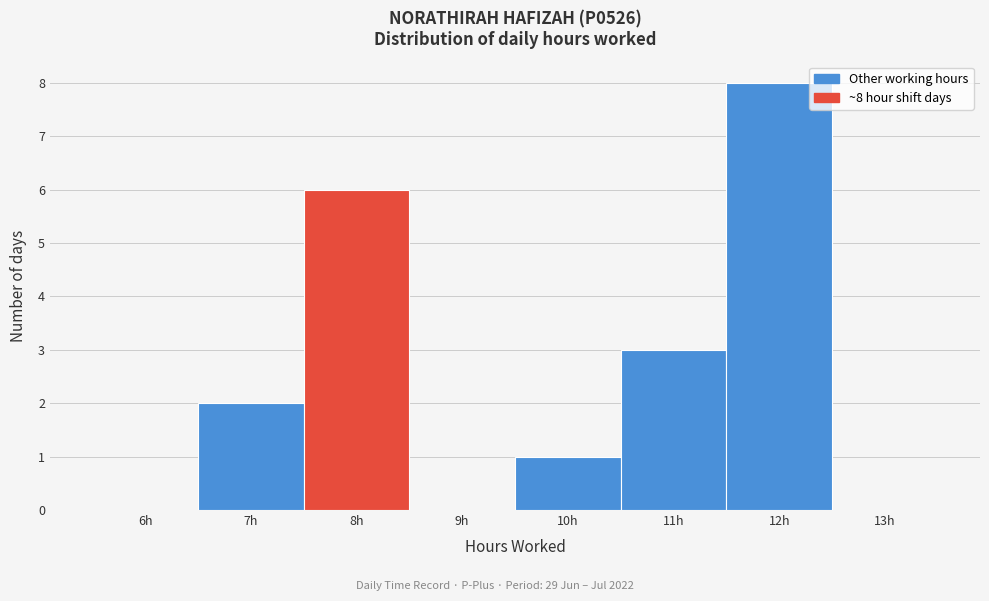

Reading left to right, what are all the values shown in this chart?

6h=0	7h=2	8h=6	9h=0	10h=1	11h=3	12h=8	13h=0